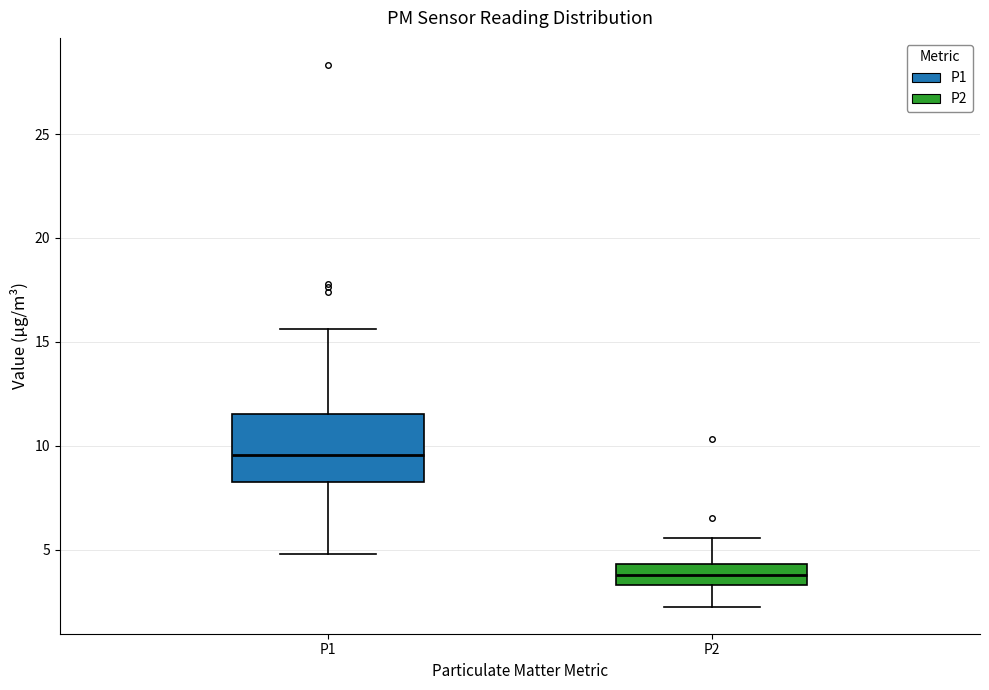

Which box's median line is the highest?

P1